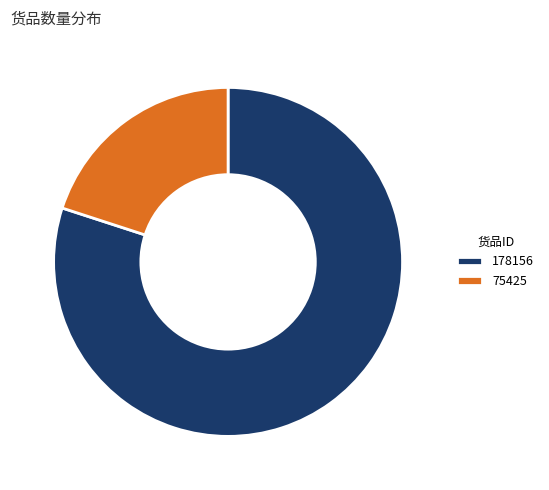

Which has a higher value, 178156 or 75425?

178156